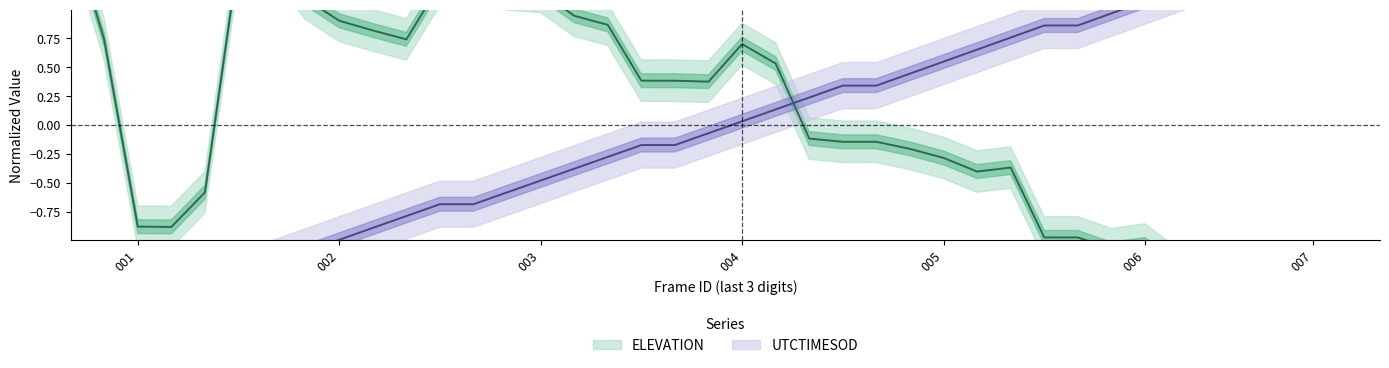

What is the greatest value displayed?

1.7